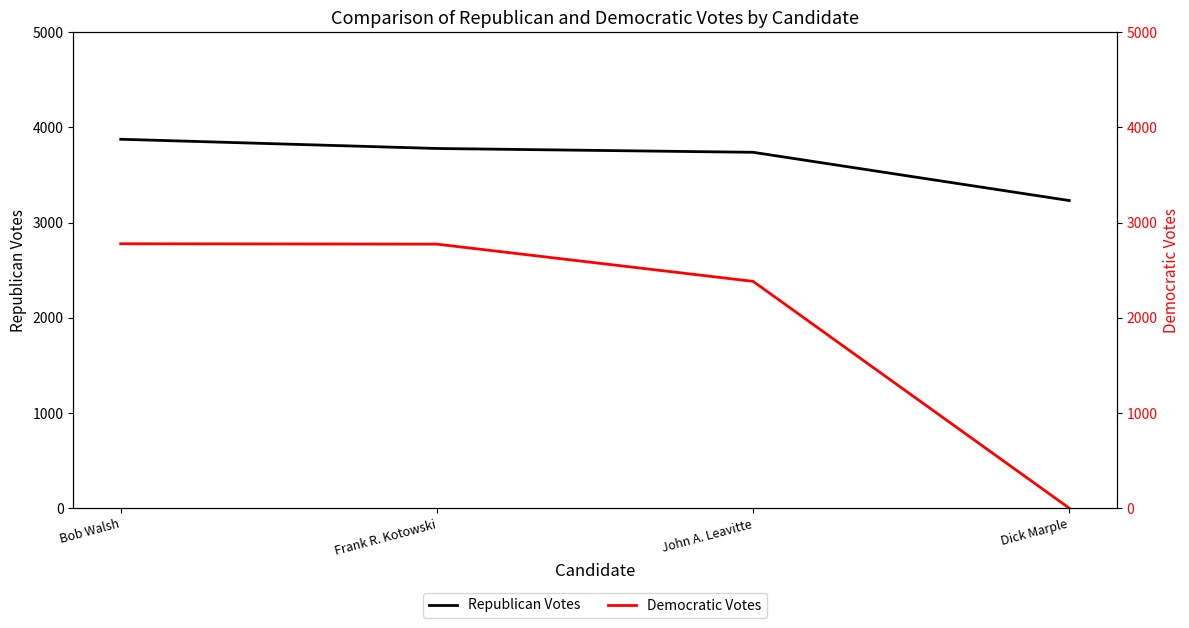

At which category does the chart reach its minimum across all series?

Dick Marple